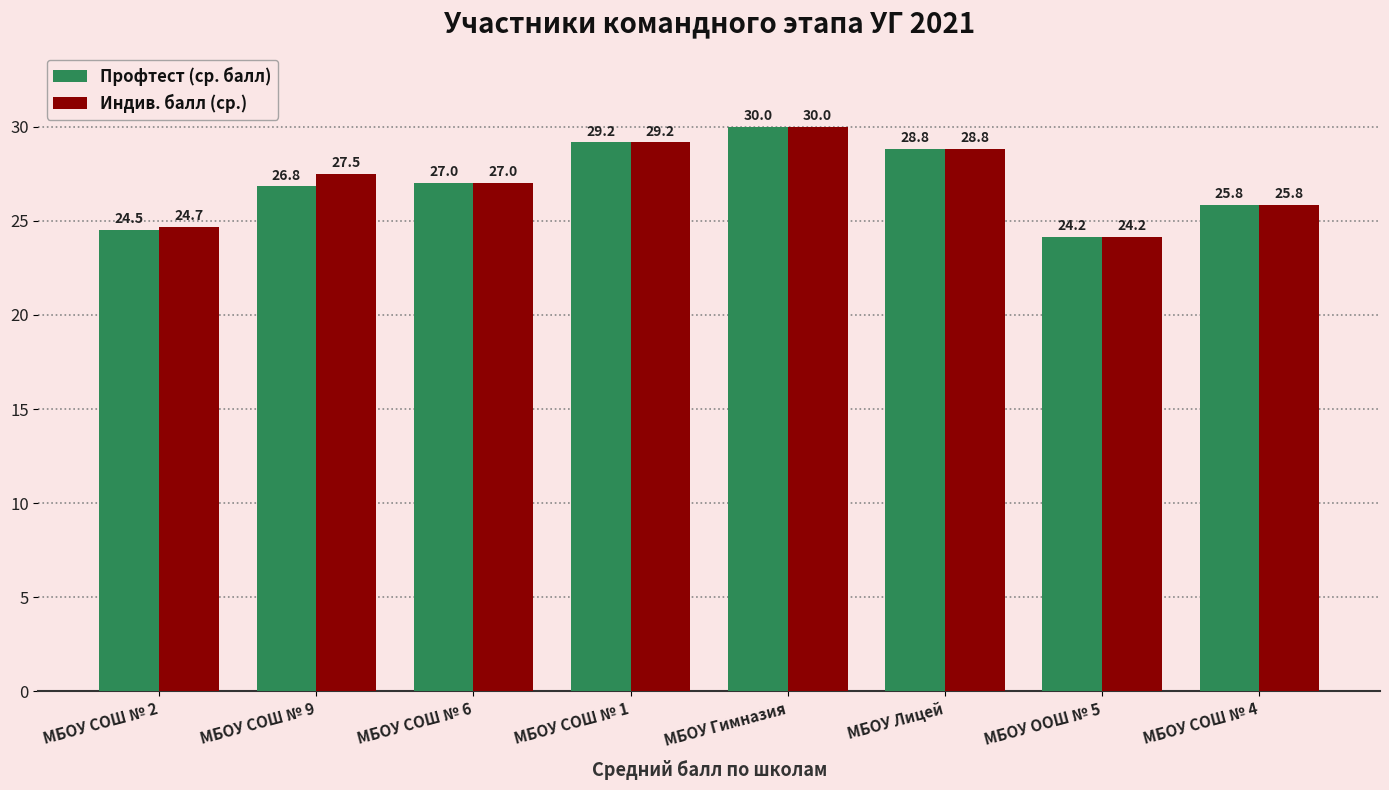

What is the label of the 1st bar from the left?

МБОУ СОШ № 2